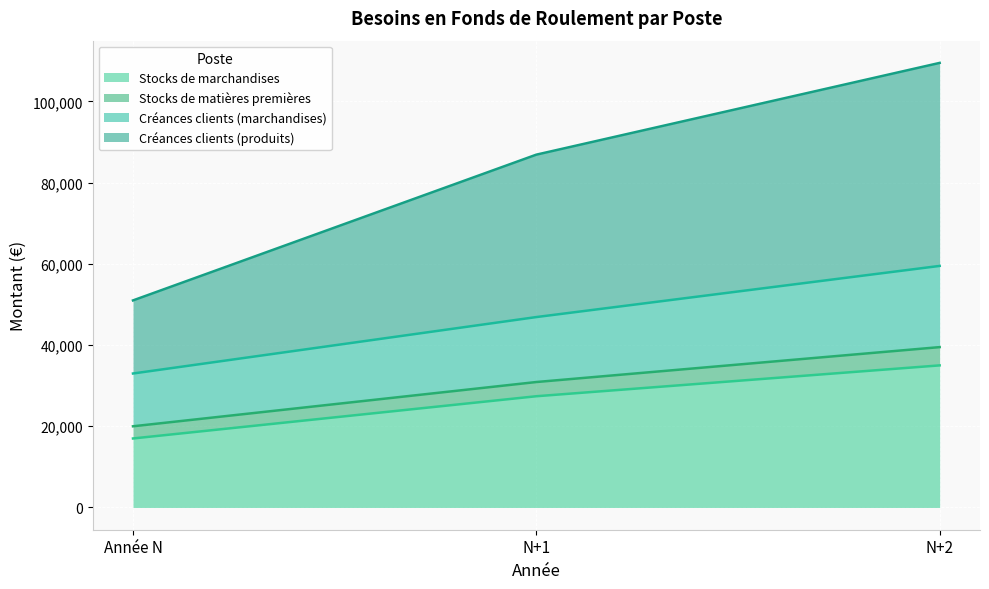

Which series has the widest spread of values?

Créances clients (produits)